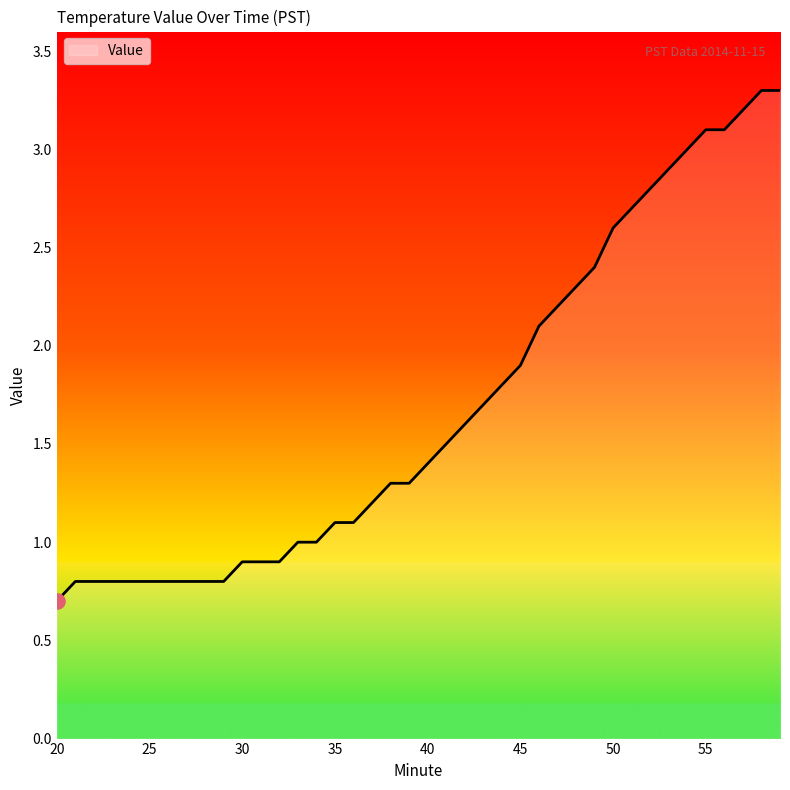

What is the smallest value displayed?

0.7